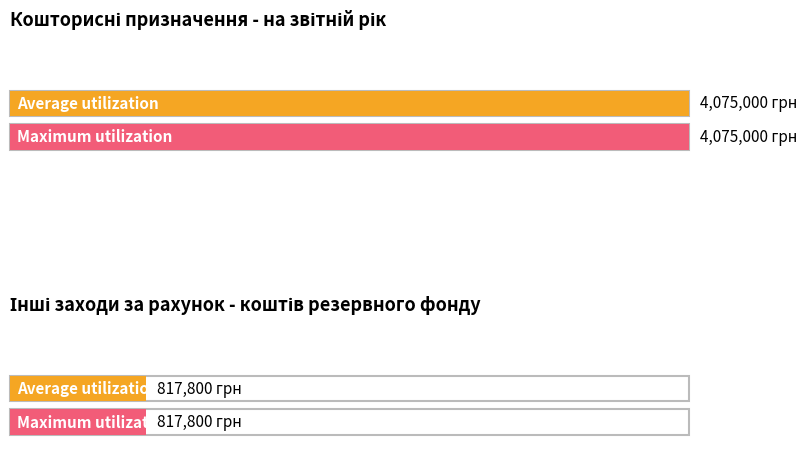

What is the difference between the maximum and minimum values in the Maximum utilization series?

3257200